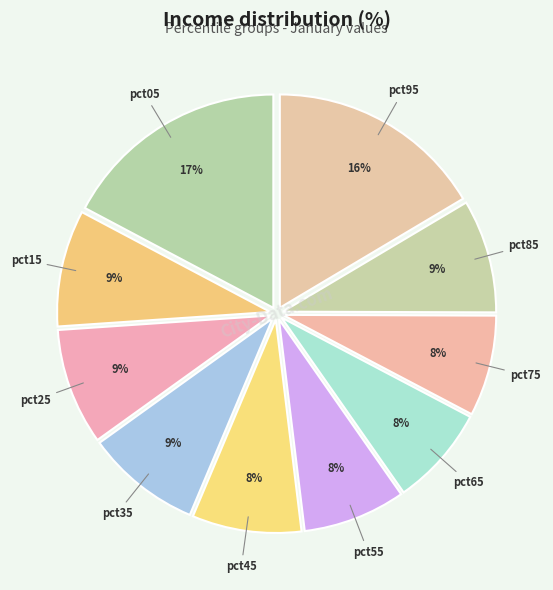

To the nearest percent, what is the difference between the pct75 and pct15 slice percentages?

1%